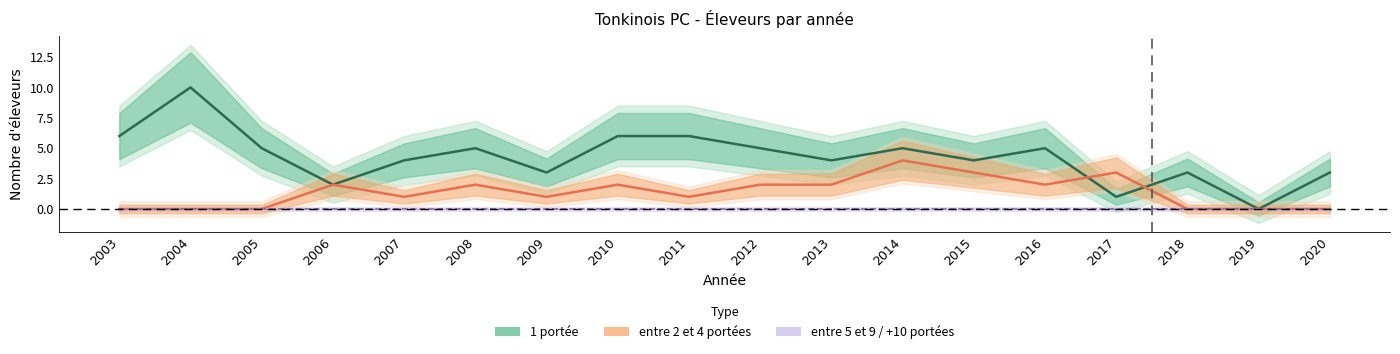

Between 2012 and 2008, which is larger?

2012